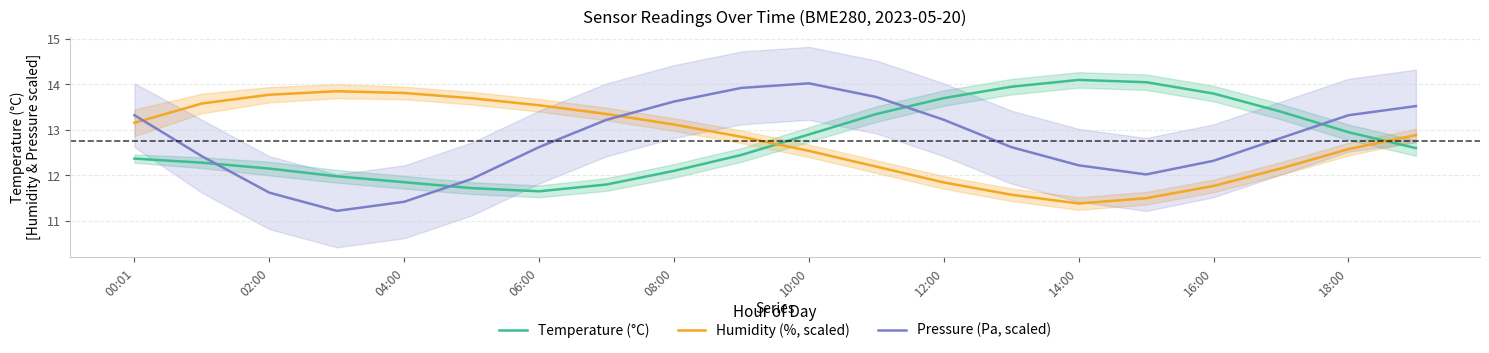

Reading right to left, extract all data points from this chart.

Temperature (°C): 12.6	12.9	13.4	13.8	14.1	14.1	13.9	13.7	13.3	12.9	12.4	12.1	11.8	11.7	11.7	11.8	12.0	12.2	12.3	12.4
Humidity (%, scaled): 12.9	12.6	12.2	11.8	11.5	11.4	11.6	11.8	12.2	12.5	12.8	13.1	13.3	13.5	13.7	13.8	13.9	13.8	13.6	13.2
Pressure (Pa, scaled): 13.5	13.3	12.8	12.3	12.0	12.2	12.6	13.2	13.7	14.0	13.9	13.6	13.2	12.6	11.9	11.4	11.2	11.6	12.4	13.3